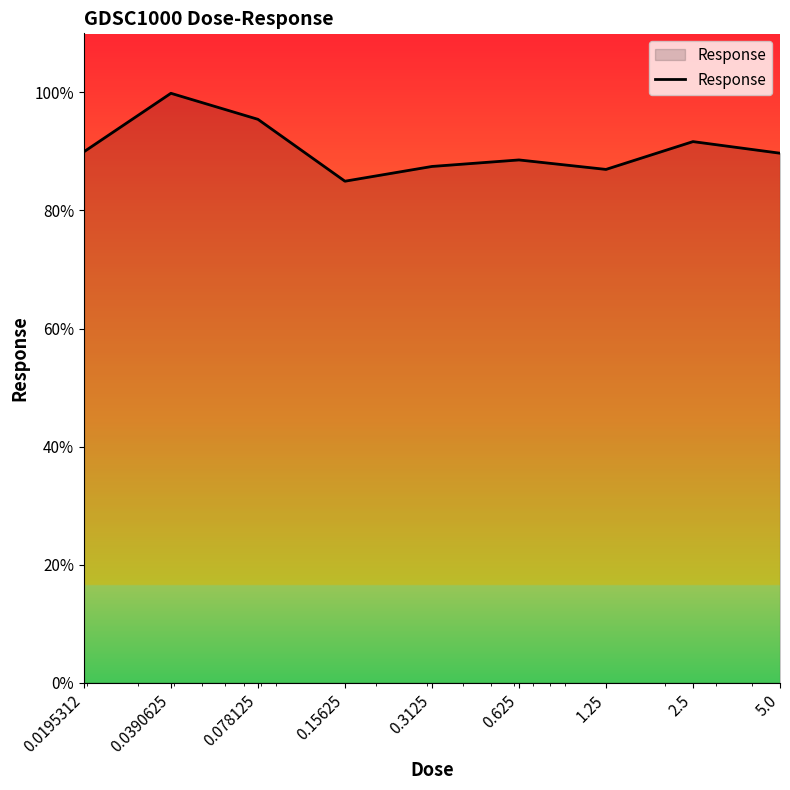

What is the difference between the maximum and minimum values?

14.9